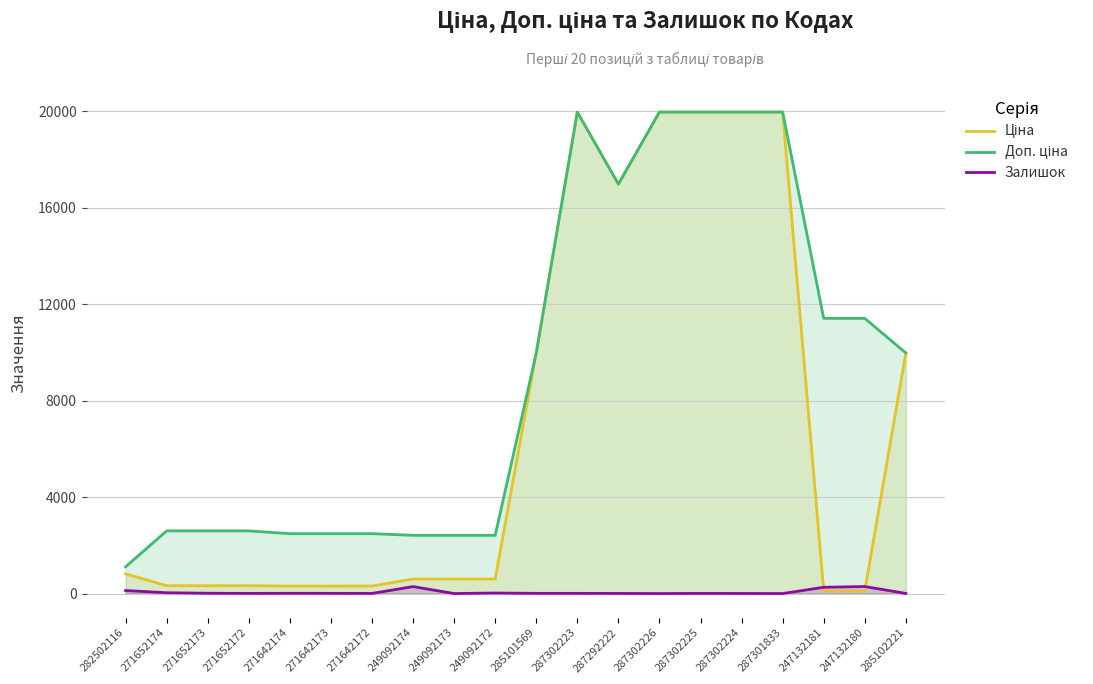

After their last crossing, which series has the higher values: Залишок or Ціна?

Ціна